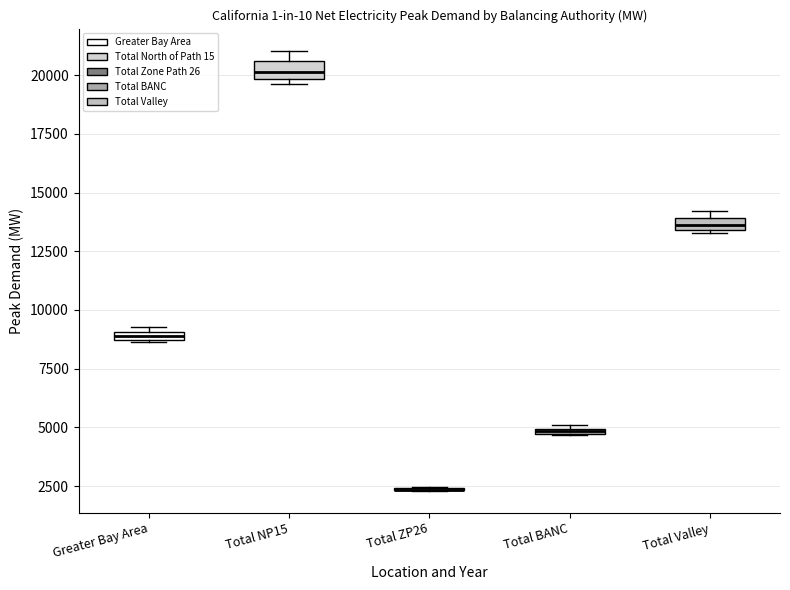

Where is the lower edge of the box for Greater Bay Area on the y-axis? The values are not printed on the chart, so give them approximately, as read against the axis.

8500